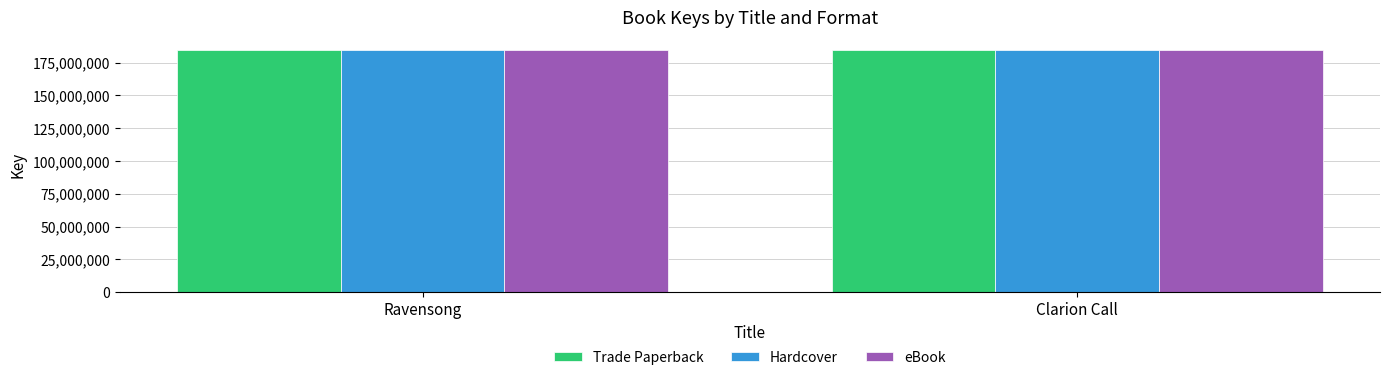

What are all the series names shown in the legend?

Trade Paperback, Hardcover, eBook